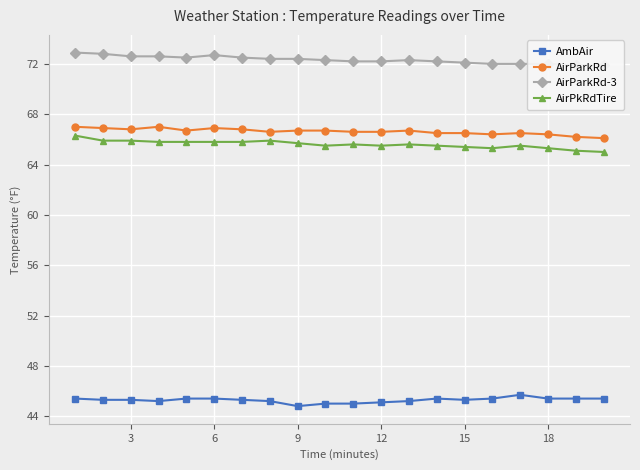

What is the minimum value for AirPkRdTire?

65.0